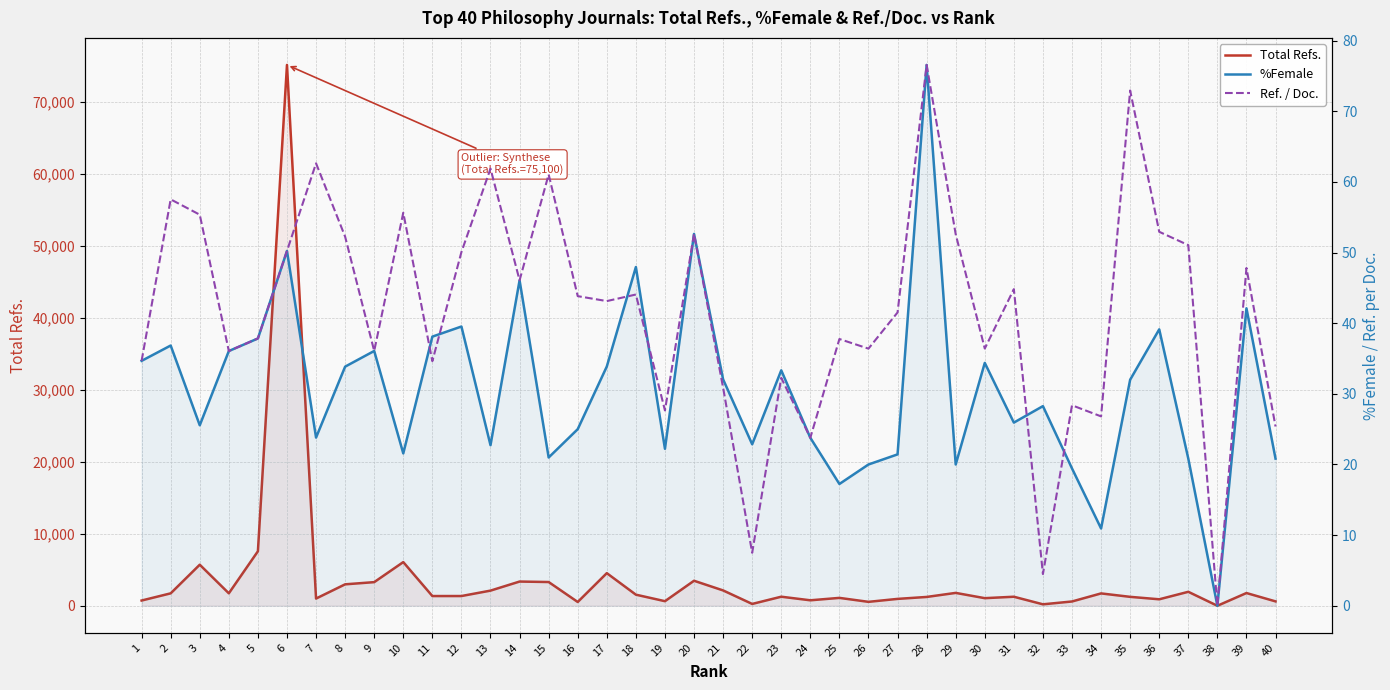

Where is the first local maximum for %Female?

2